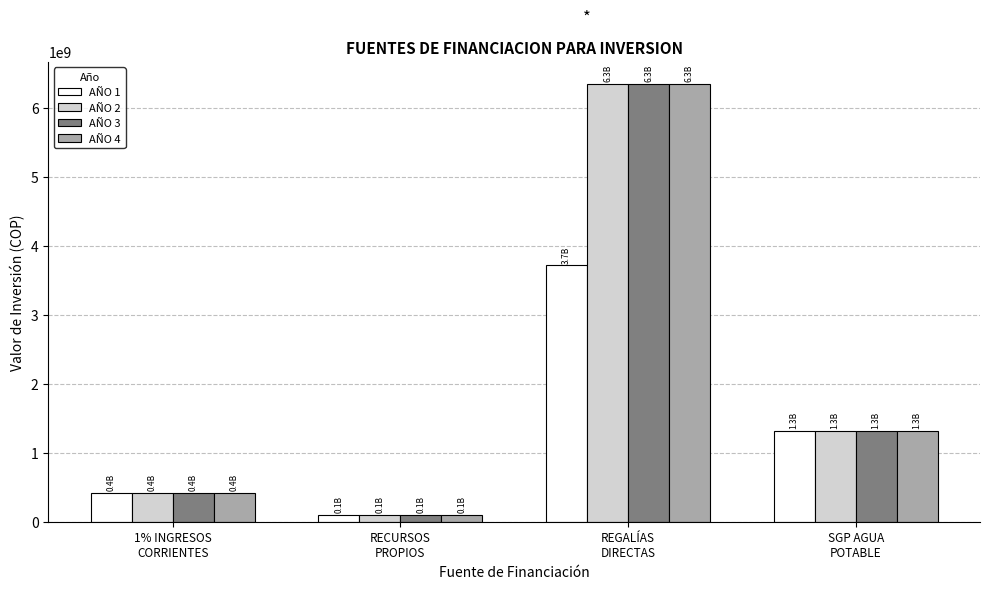

The value of AÑO 4 at RECURSOS
PROPIOS is 101158172. True or false?

True